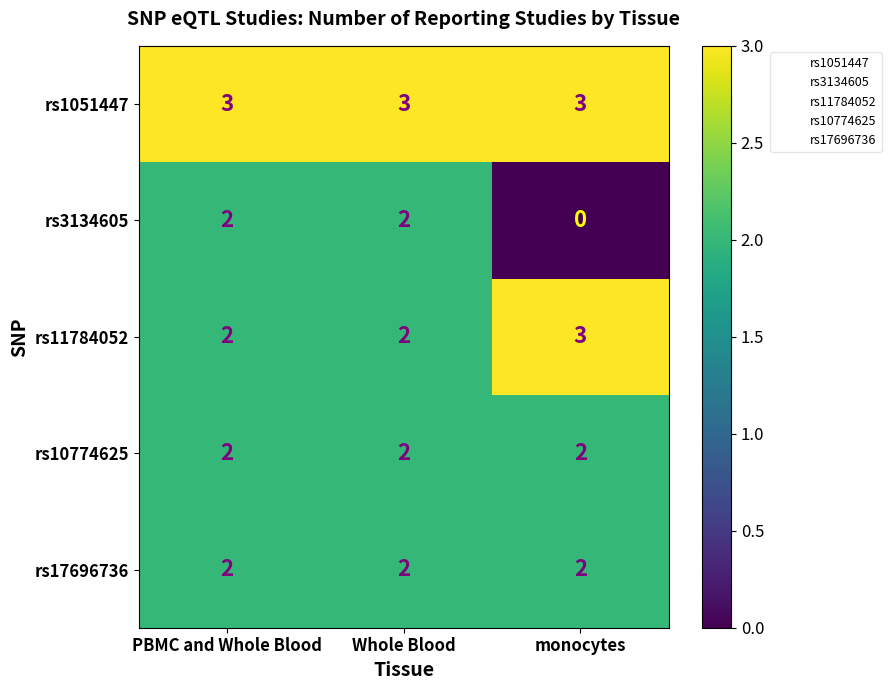

Reading left to right, what are all the values shown in this chart?

rs1051447: 3	3	3
rs3134605: 2	2	0
rs11784052: 2	2	3
rs10774625: 2	2	2
rs17696736: 2	2	2